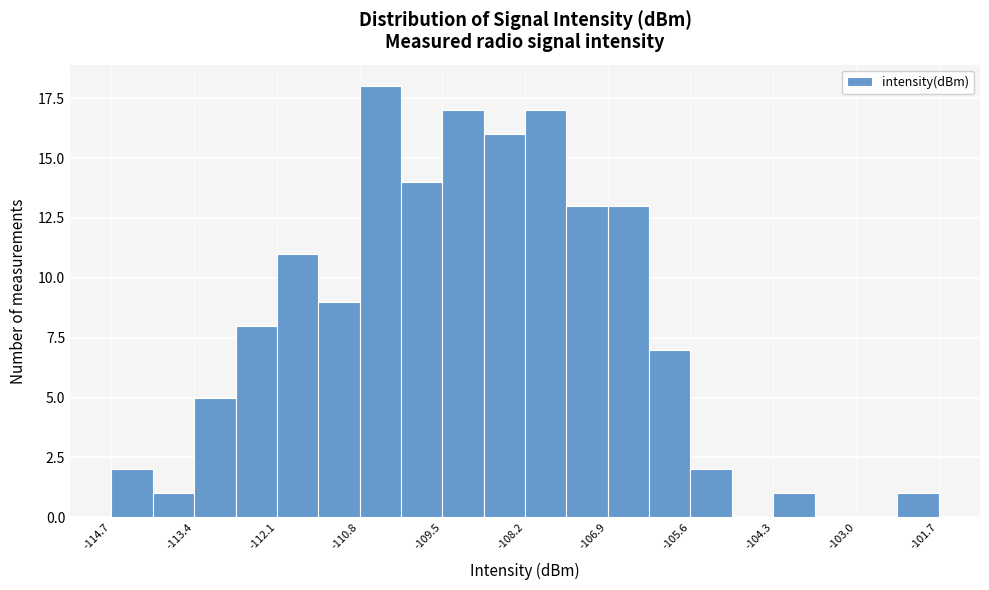

Read against the x-axis, roughly where is the centre of the tallest bar?

-110.4